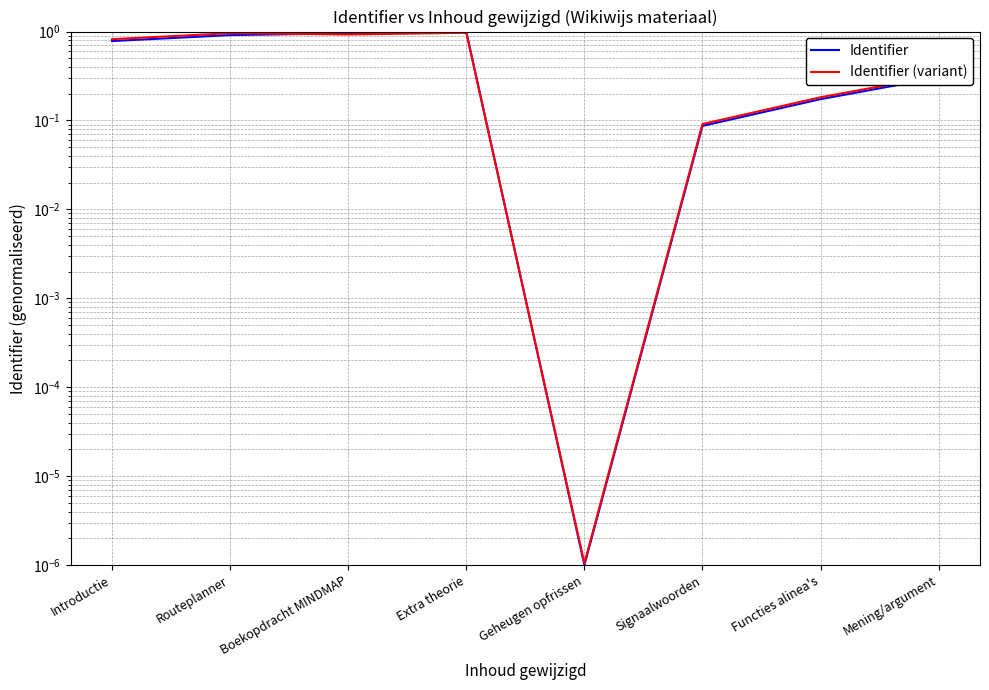

At which category is the sum across all series the highest?

Extra theorie